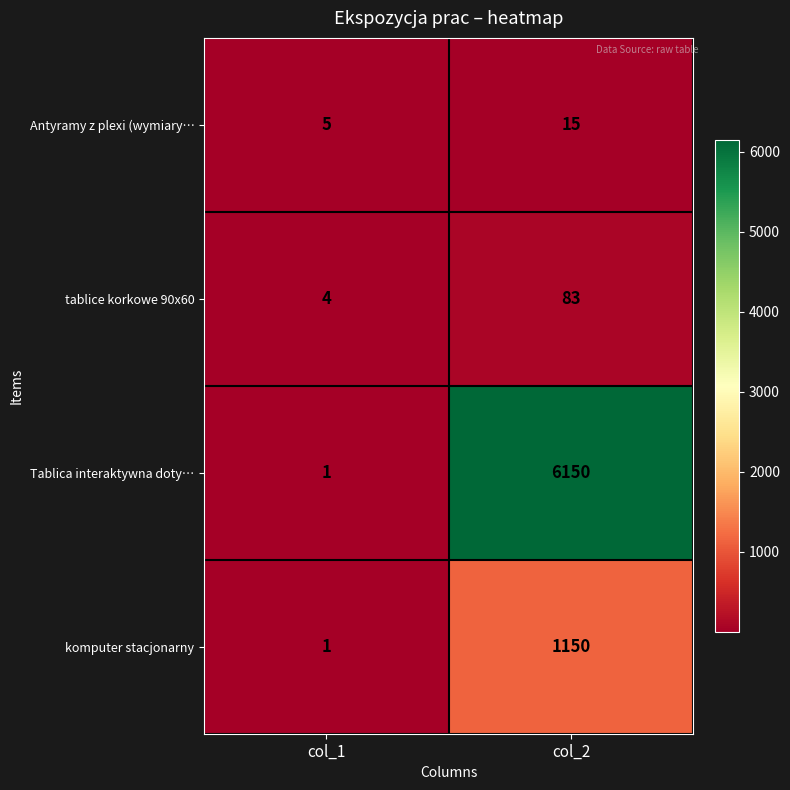

What is the sum of all komputer stacjonarny values?

1151